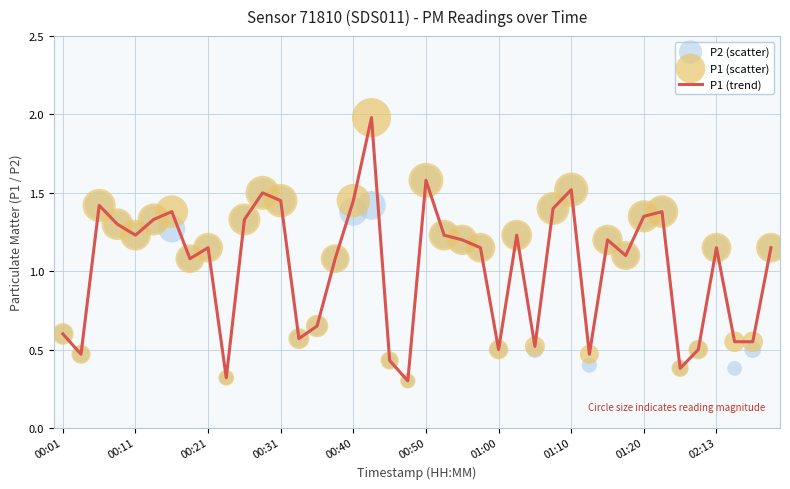

Which series has the largest Y range (max minus min)?

P1 (trend)